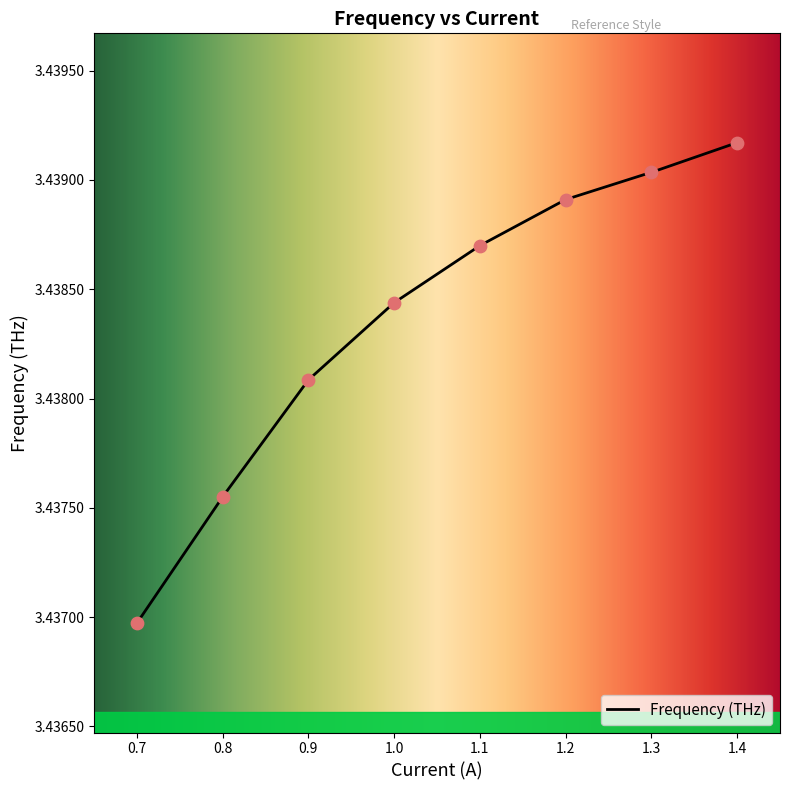

Which has a higher value, 1.1 or 0.8?

1.1